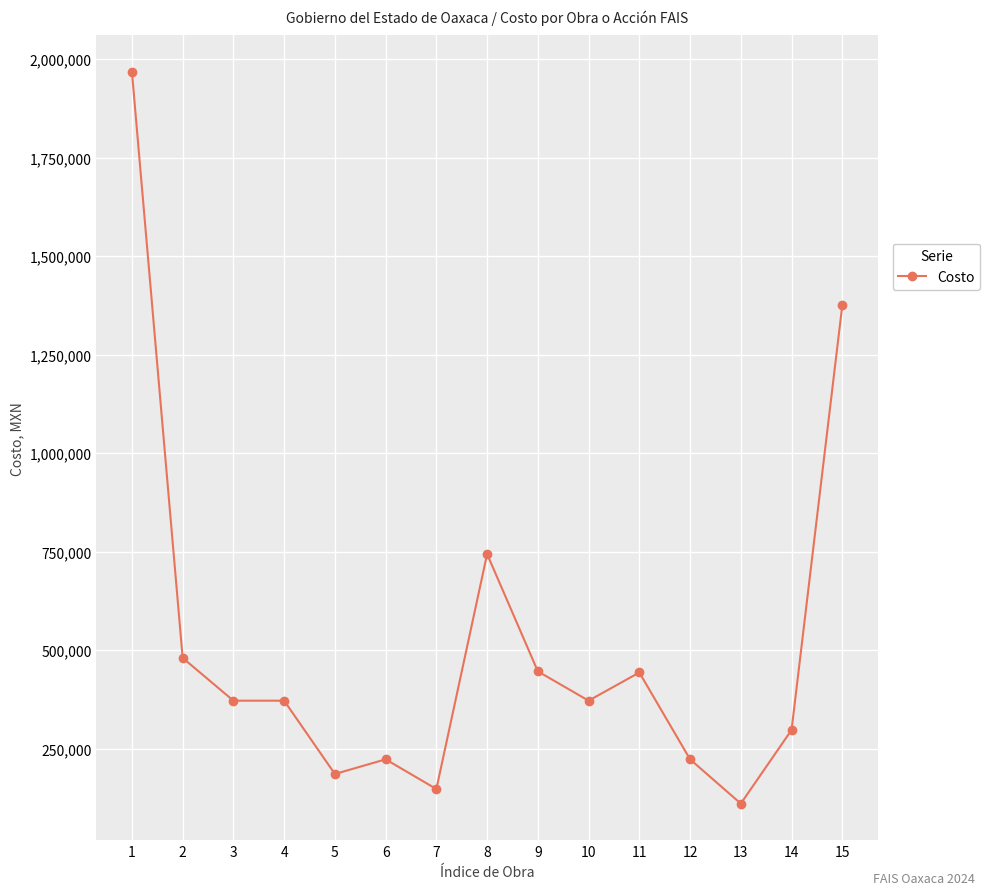

How many values are below 372067?

6